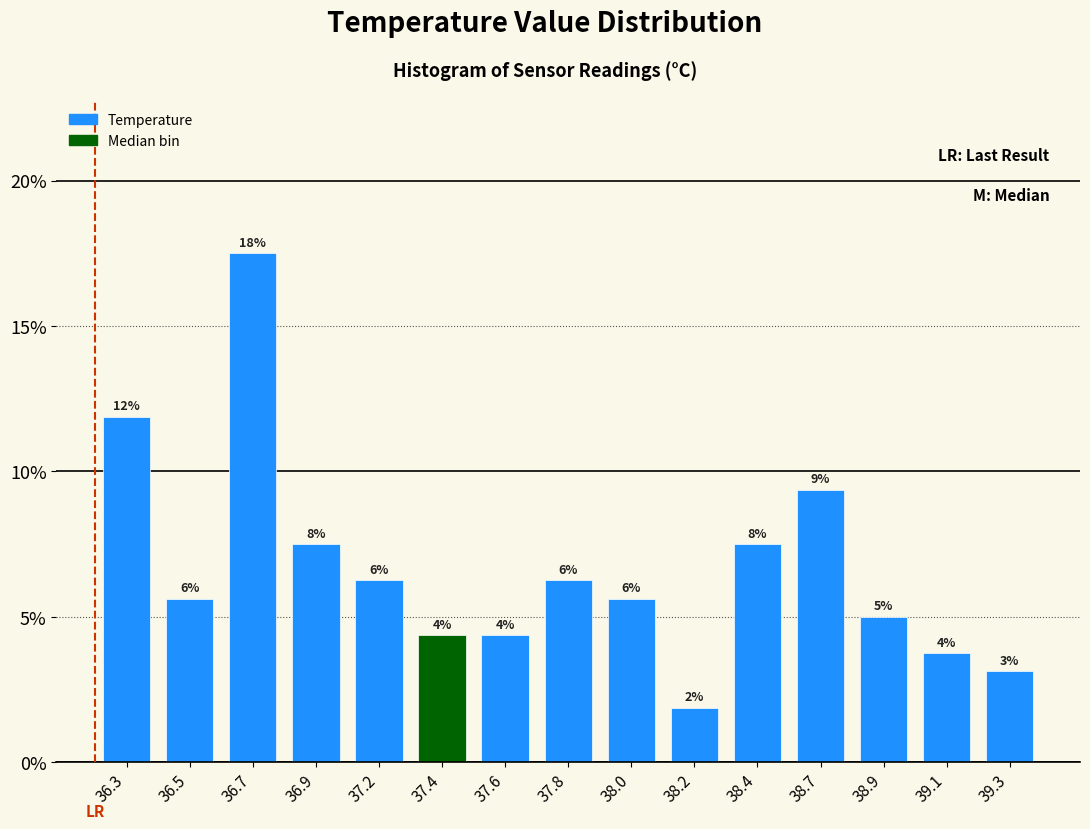

How many bars are there in total?

15